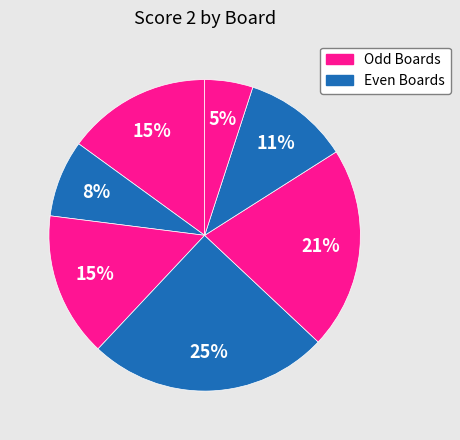

Count the number of slices in the pie.

7